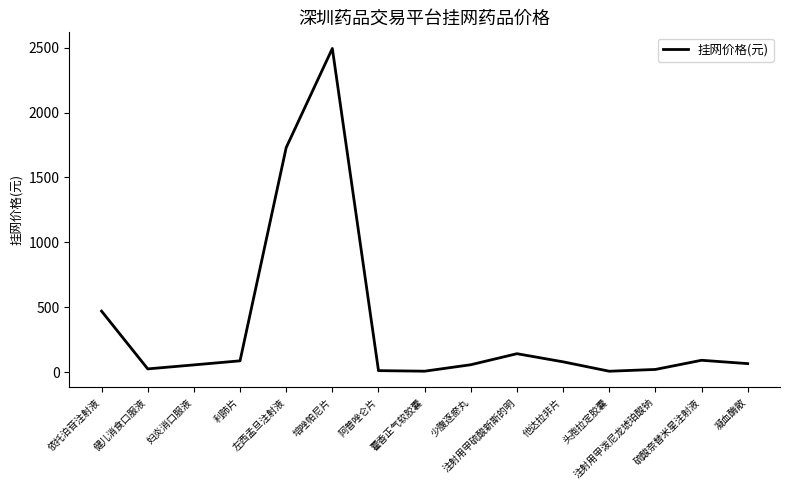

What is the difference between the maximum and minimum values?

2487.1